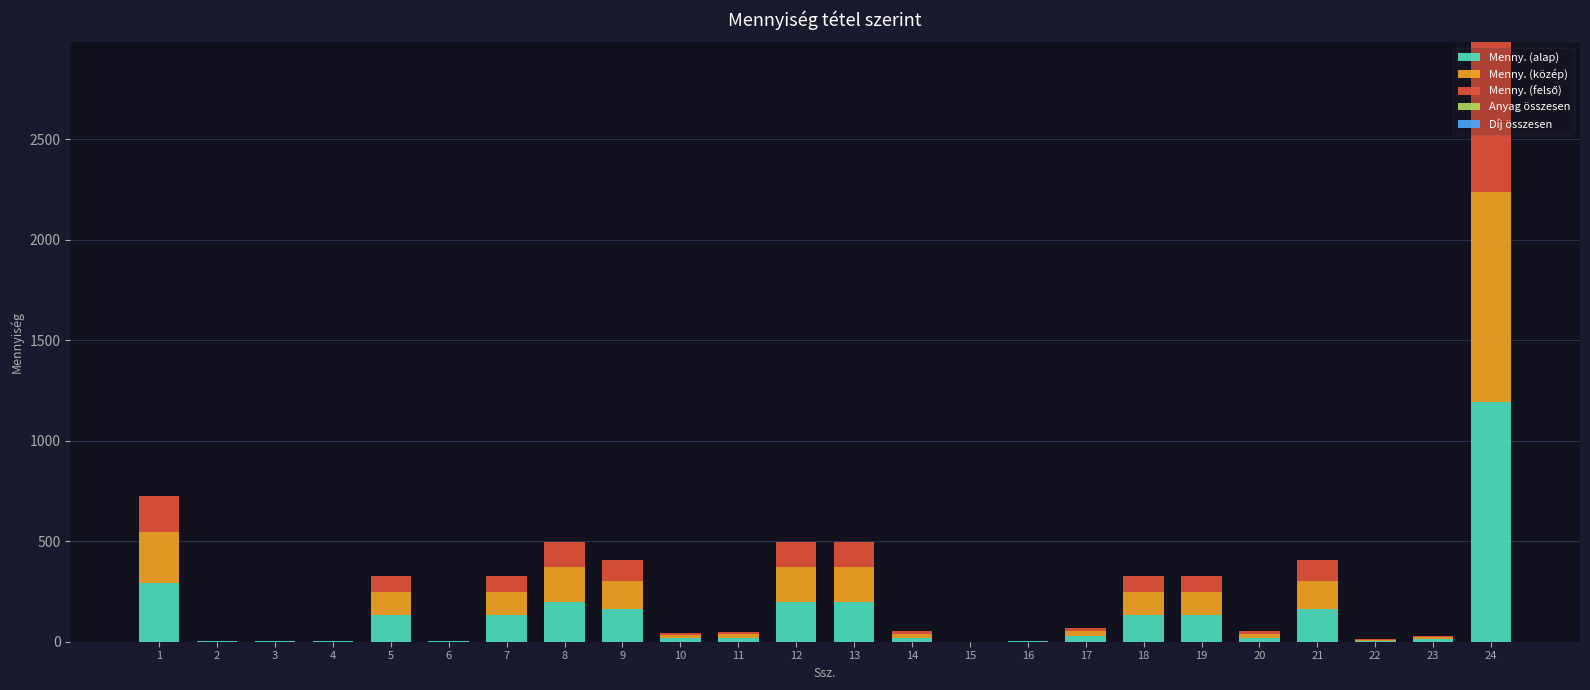

At which category is the sum across all series the highest?

24